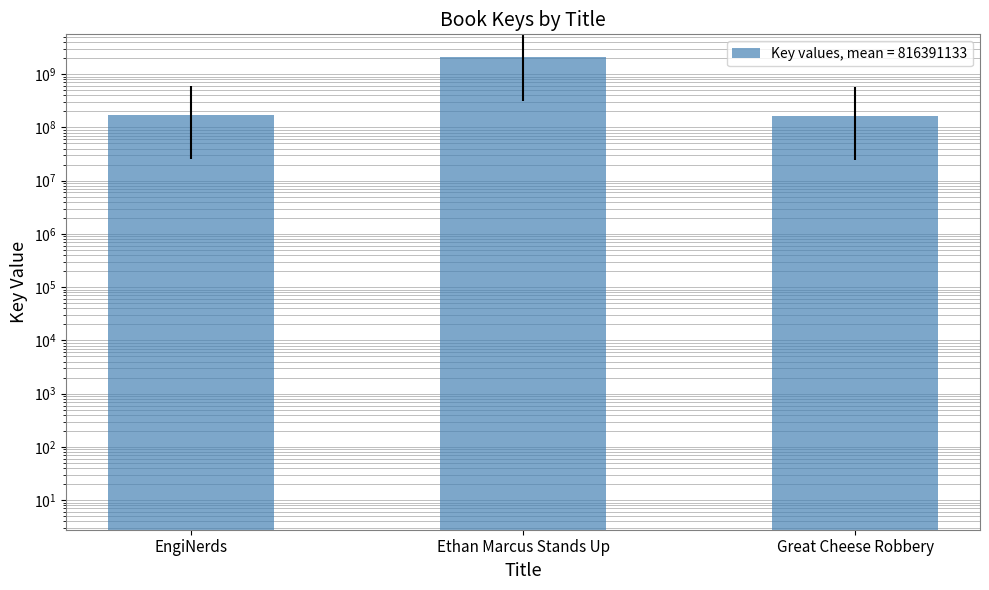

At which label is the value closest to 1137837551?

EngiNerds